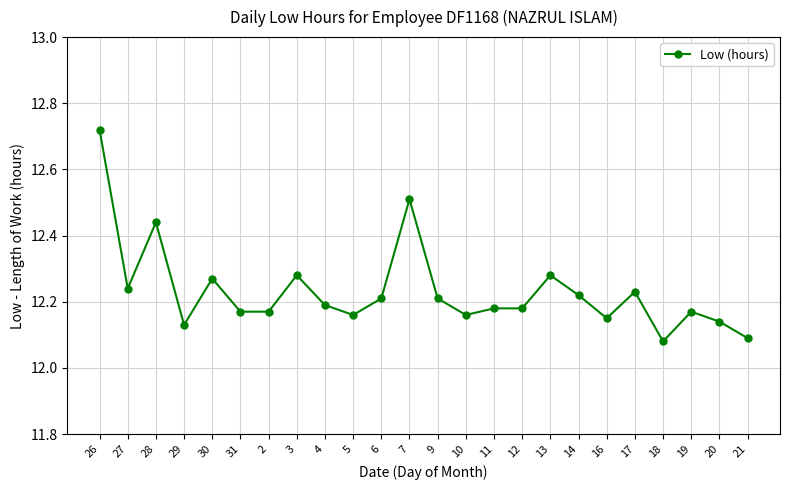

True or false: the data has more than 1 interior local peaks.

True